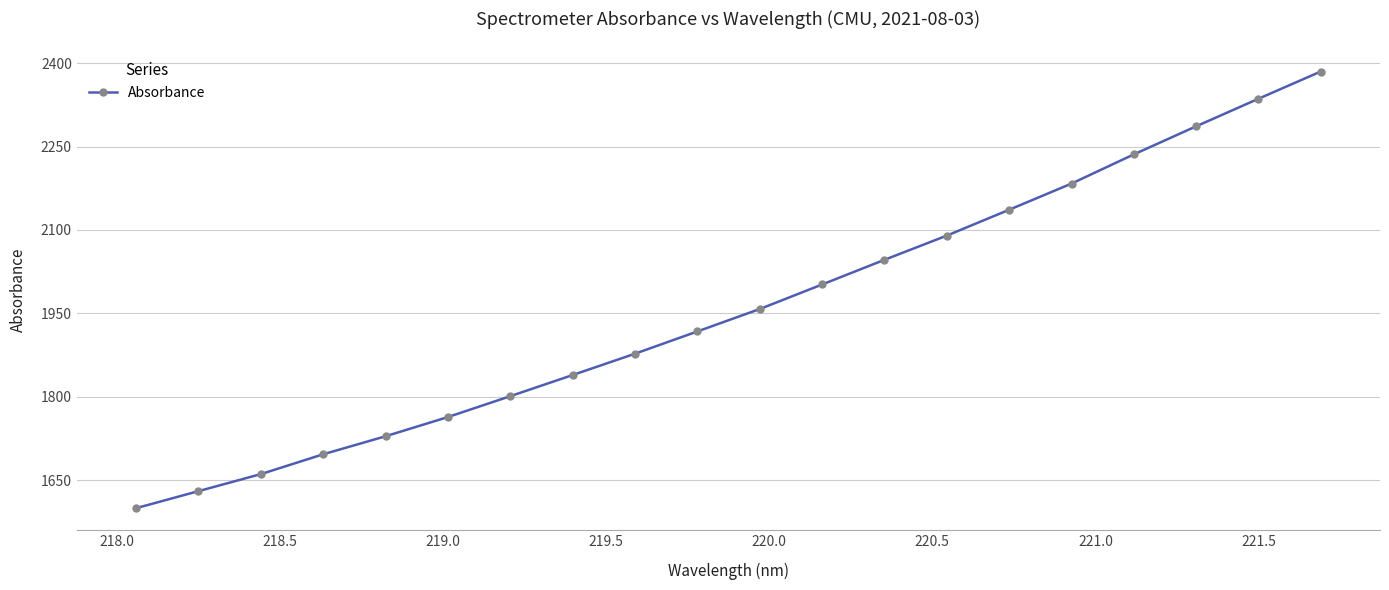

Count the number of categories in the chart.

20